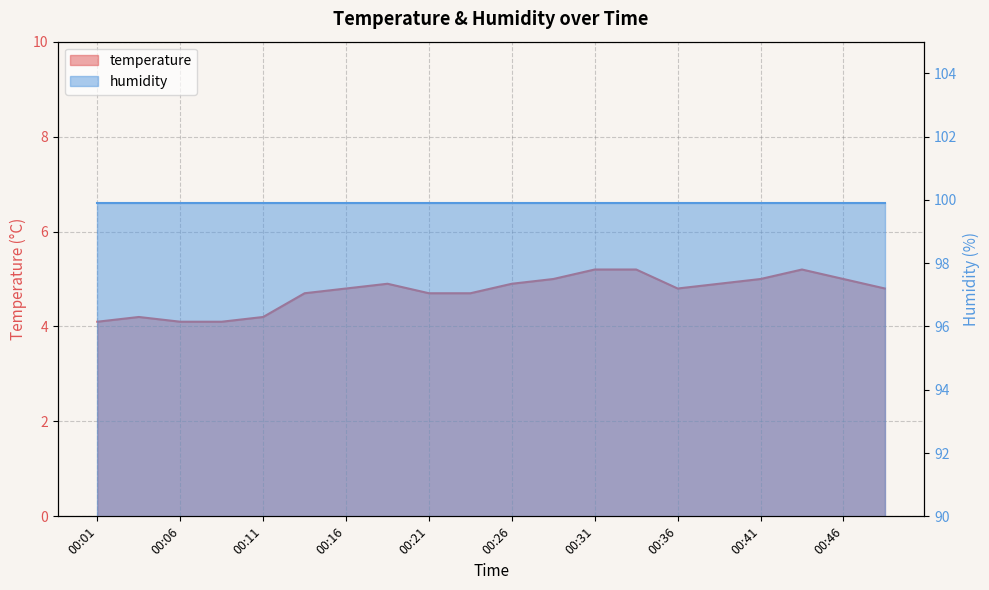

What is the value of the 12th point from the left?

5.0